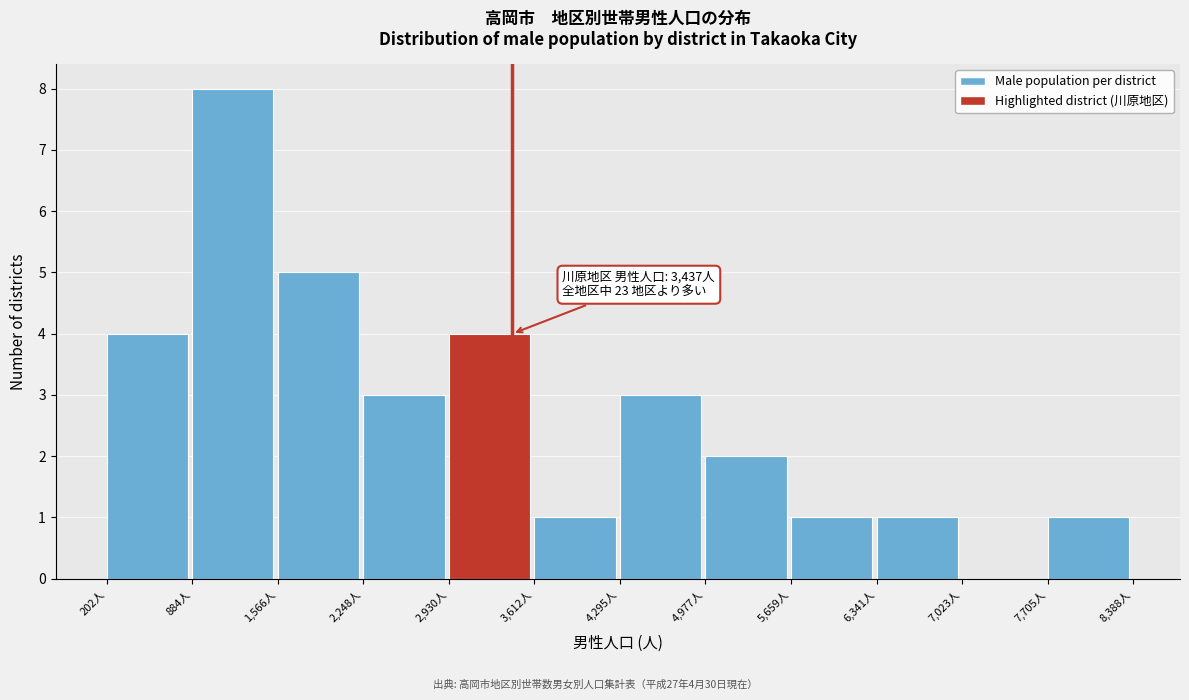

Which range on the x-axis has the tallest bar?

900 to 1600